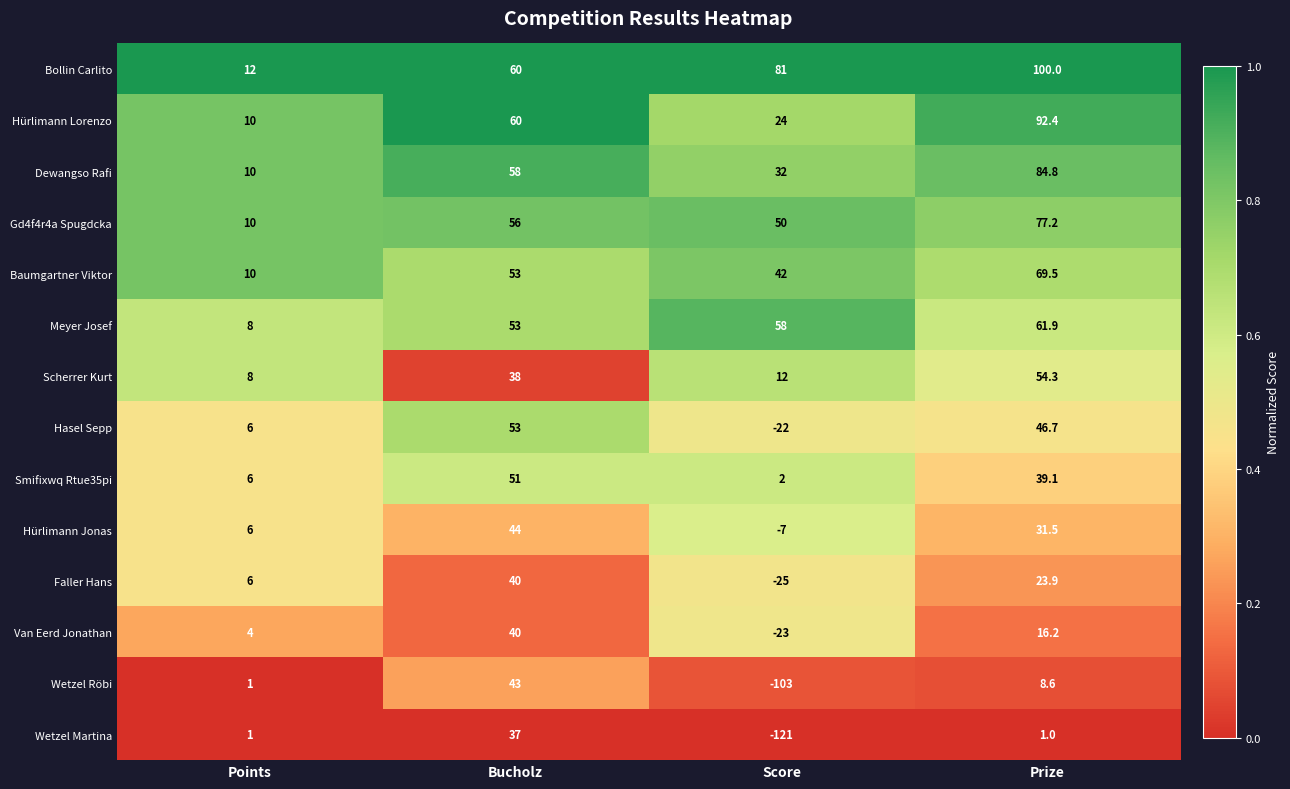

What is the average value of the Baumgartner Viktor series?

43.6